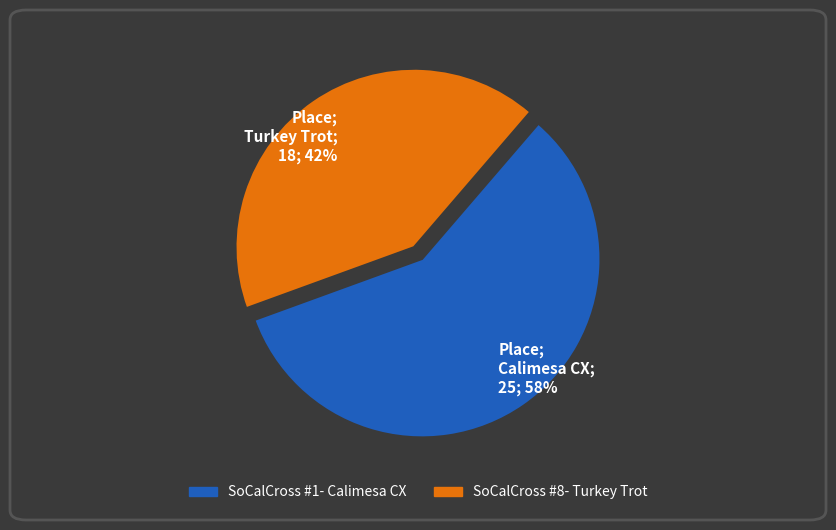

Which has a higher value, SoCalCross #8- Turkey Trot or SoCalCross #1- Calimesa CX?

SoCalCross #1- Calimesa CX